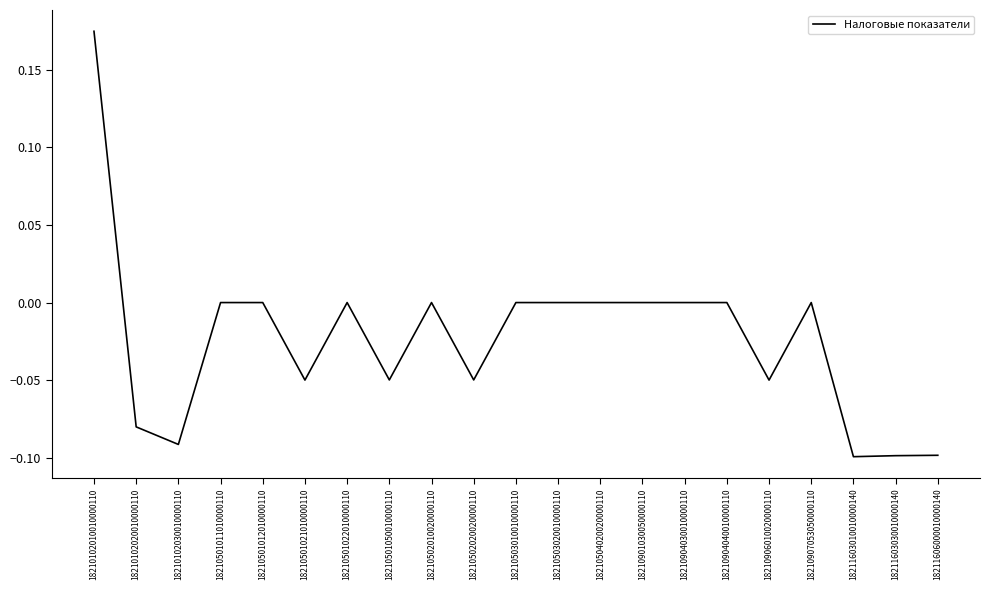

Is it true that the value at 18210102030010000110 is -0.1?

True